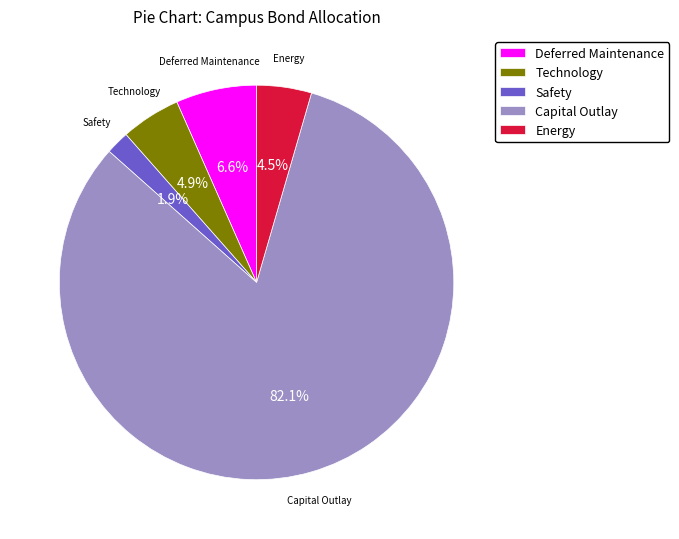

To the nearest percent, what percentage of the pie is Technology?

5%